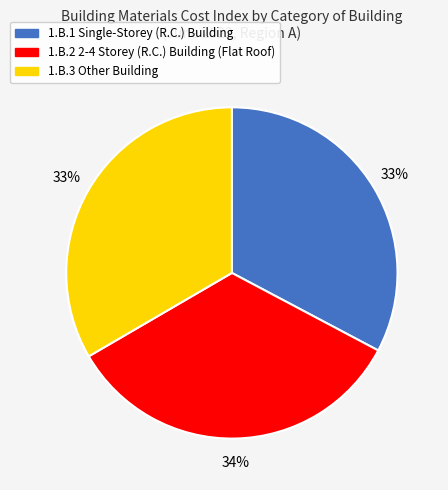

Is it true that 1.B.2 2-4 Storey (R.C.) Building (Flat Roof) is 34% of the pie?

True